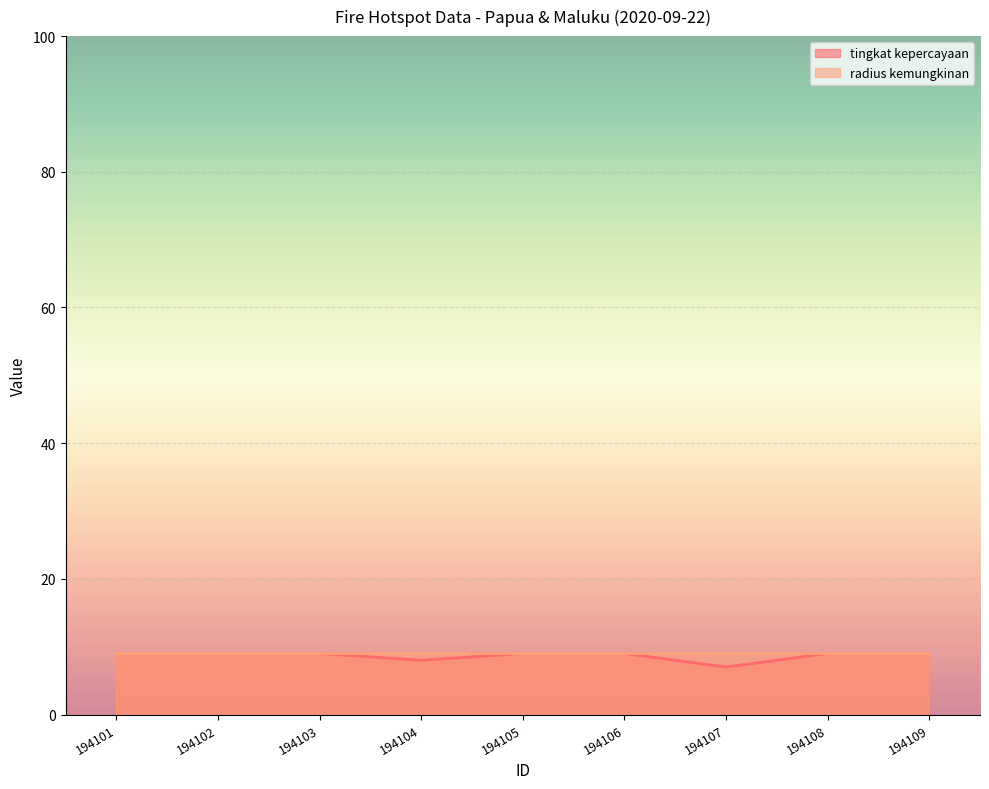

Rank the categories by value from lowest to highest.

194107, 194104, 194101, 194102, 194103, 194105, 194106, 194108, 194109